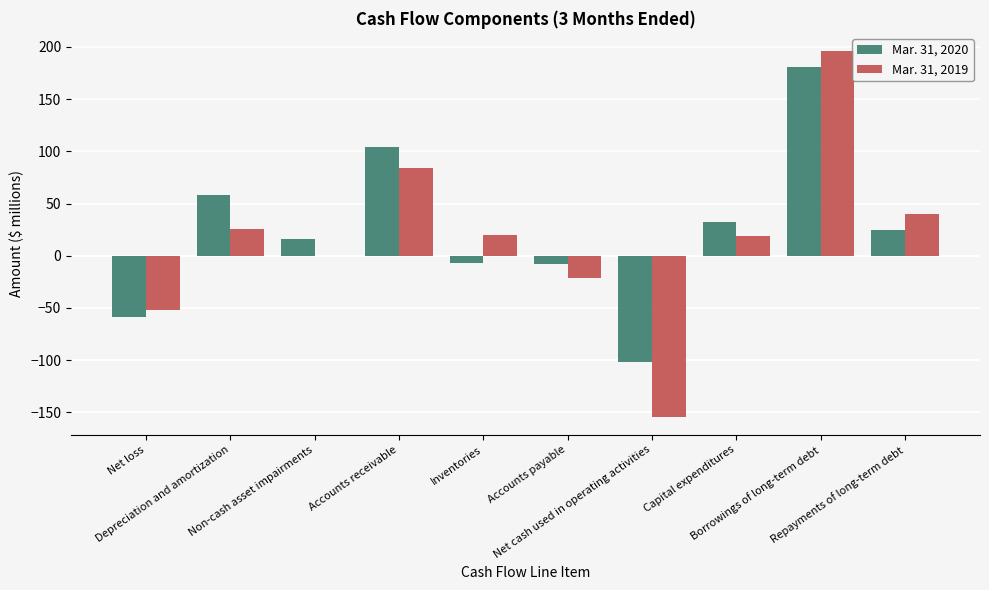

Which series has the largest total across all categories?

Mar. 31, 2020